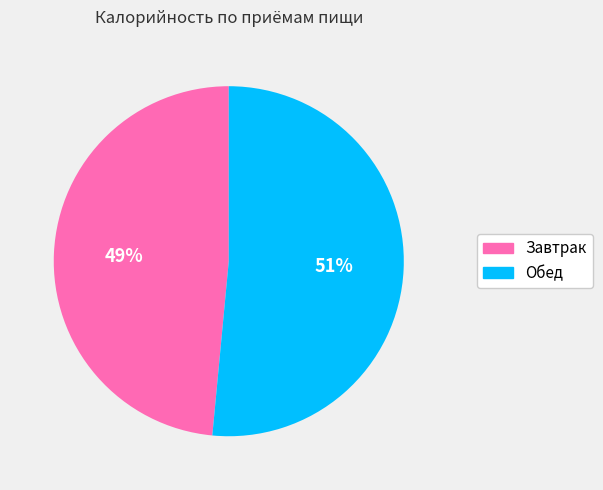

Do Обед and Завтрак together represent more than half of the pie?

Yes